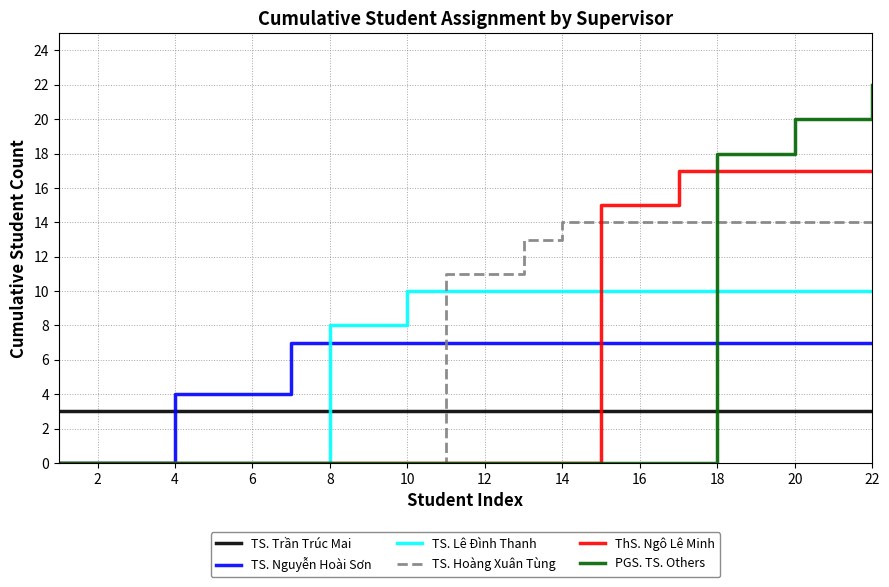

Which series ends up on top after the final intersection of TS. Hoàng Xuân Tùng and TS. Trần Trúc Mai?

TS. Hoàng Xuân Tùng